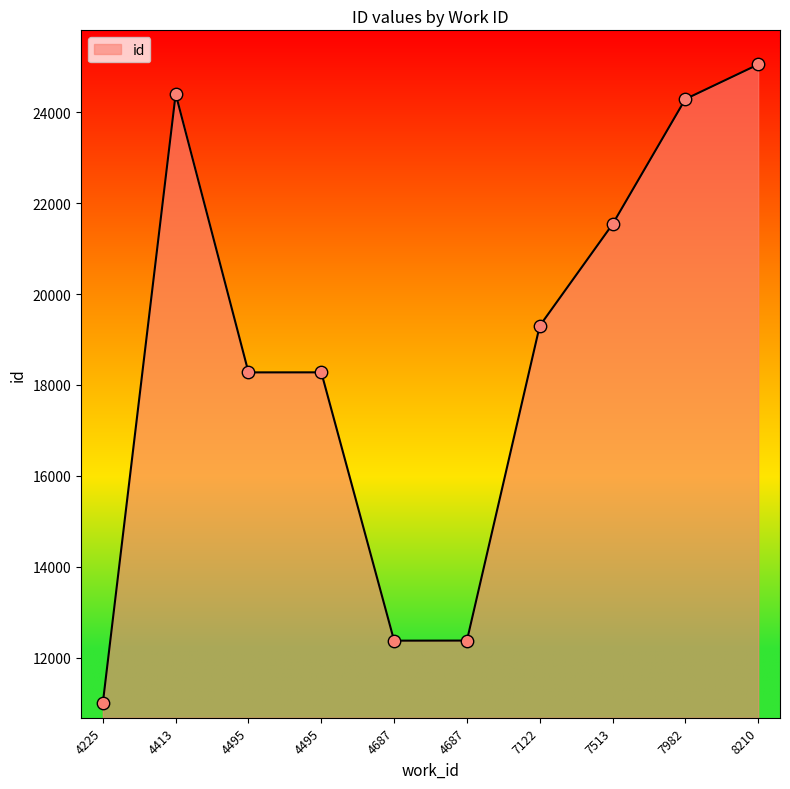

What is the change in value from 4495 to 7122?

+1023